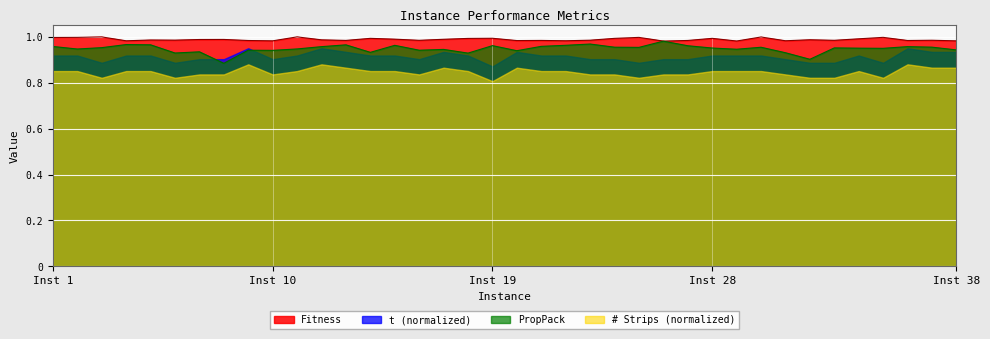

Rank the series by their average value, from lowest to highest.

# Strips (normalized), t (normalized), PropPack, Fitness